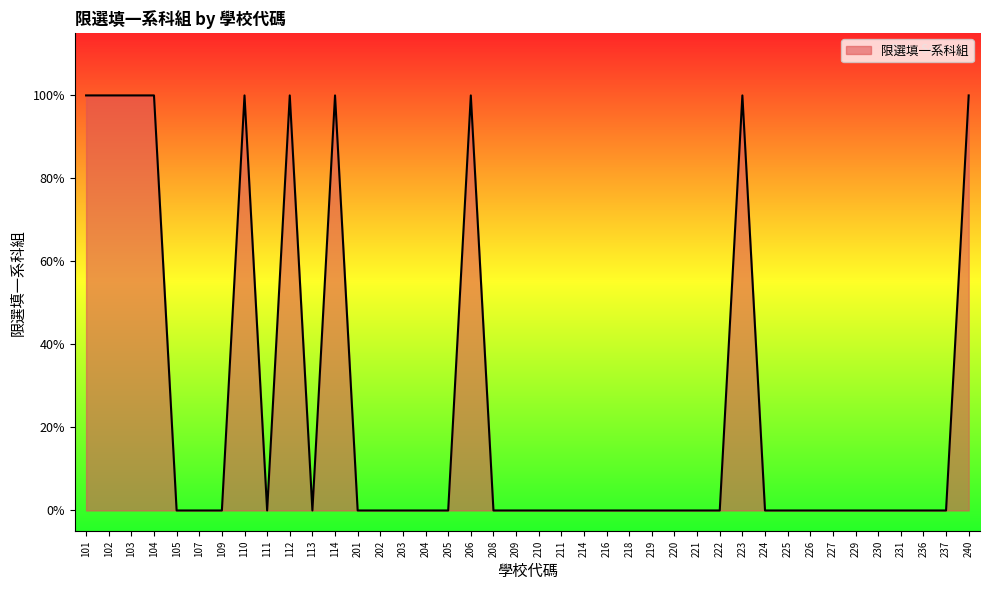

How many points are lower than both their immediate neighbors (excluding endpoints)?

2